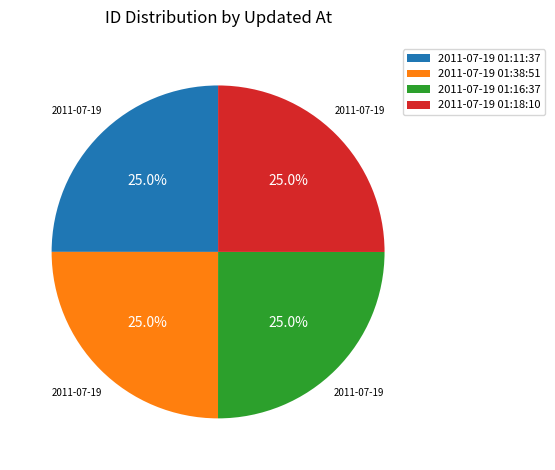

The 2011-07-19 01:16:37 slice represents 33% of the pie. True or false?

False